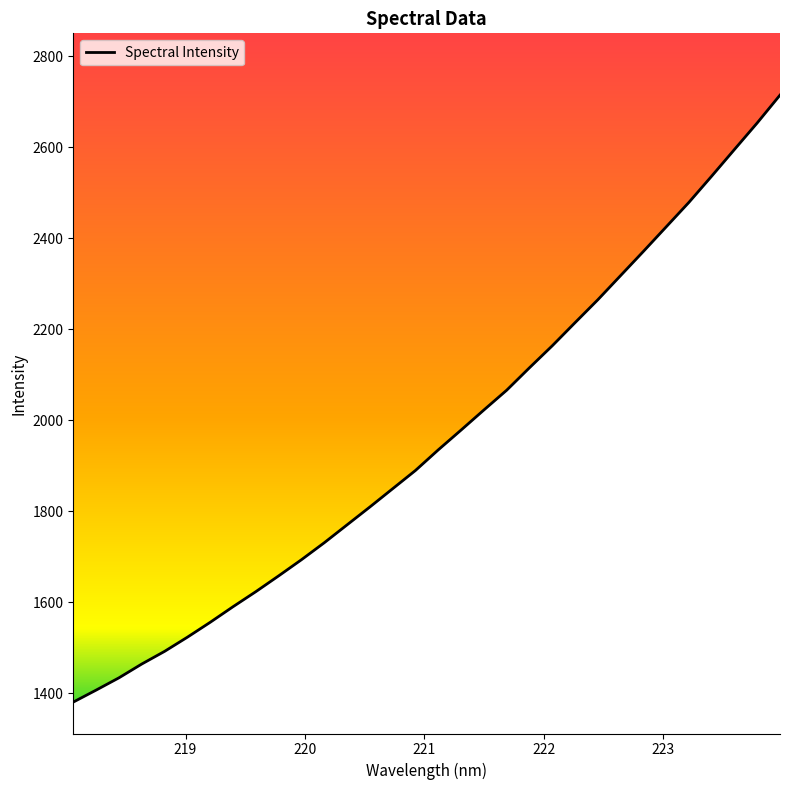

What is the greatest value displayed?

2714.9